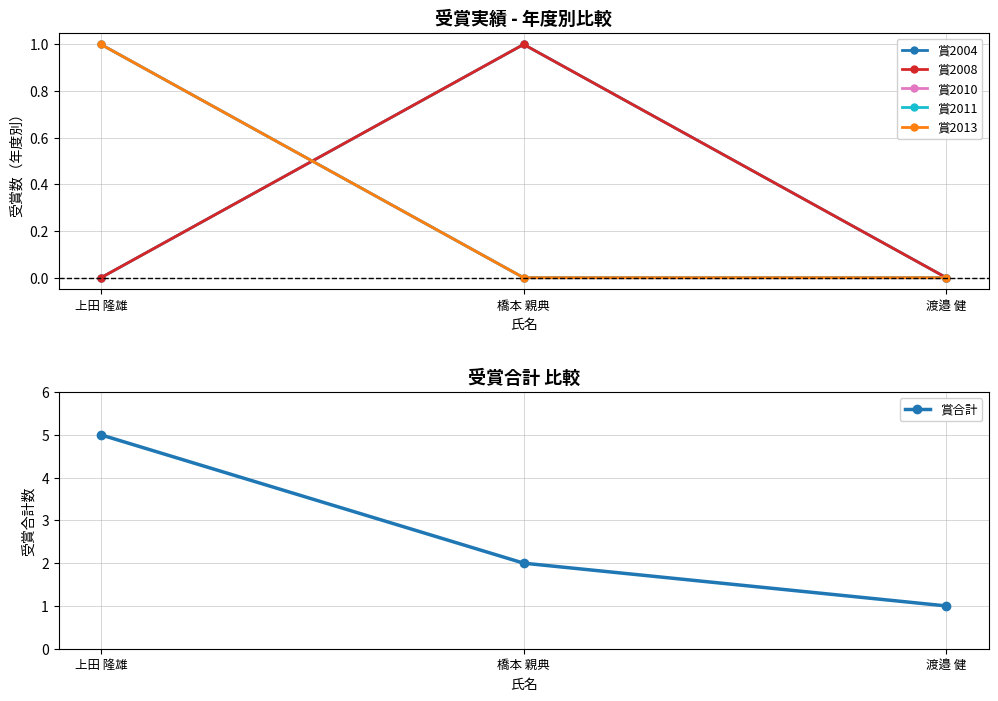

Which series changed the most between 橋本 親典 and 渡邉 健?

賞2004